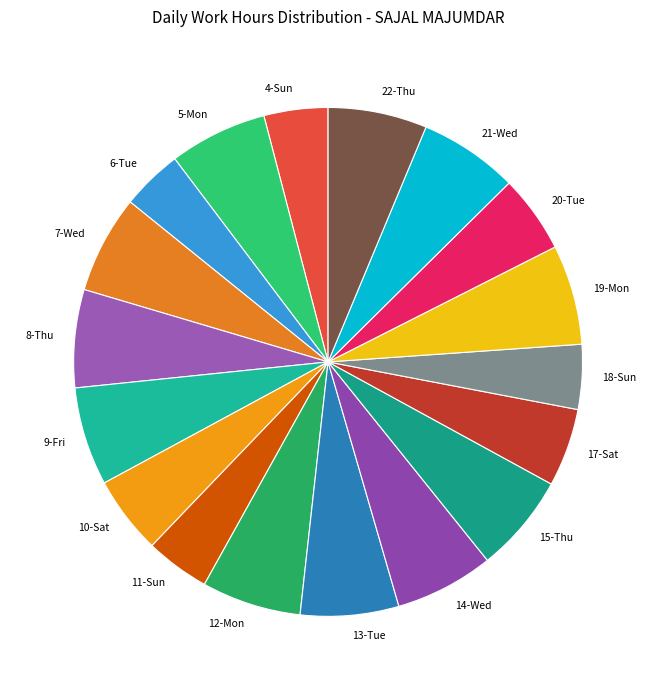

Count the number of slices in the pie.

18